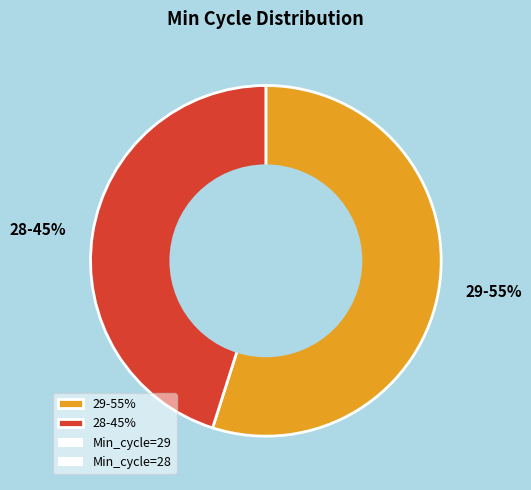

To the nearest percent, what is the difference between the 29-55% and 28-45% slice percentages?

10%